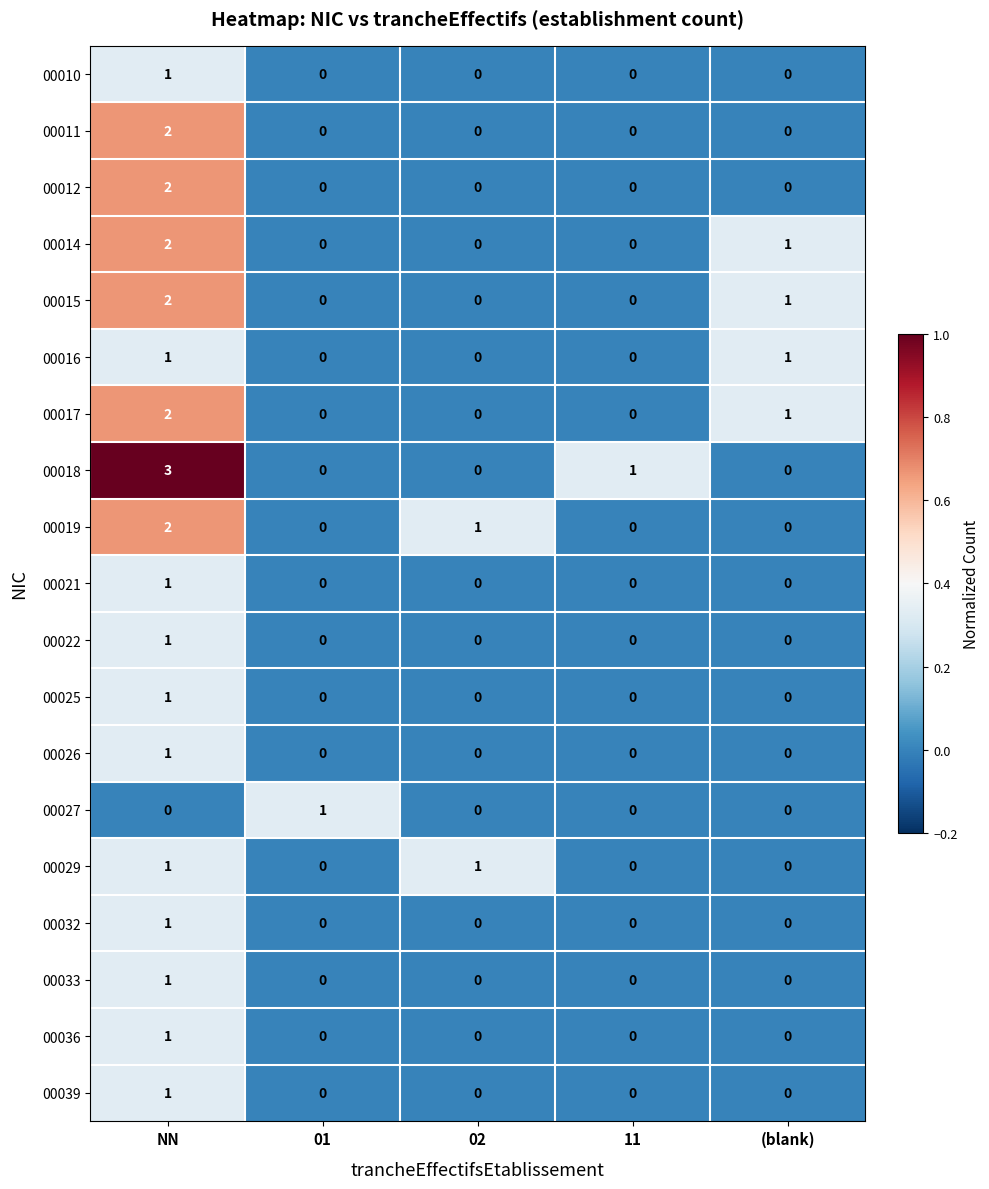

Where is 00015 nearest to the value 1?

(blank)